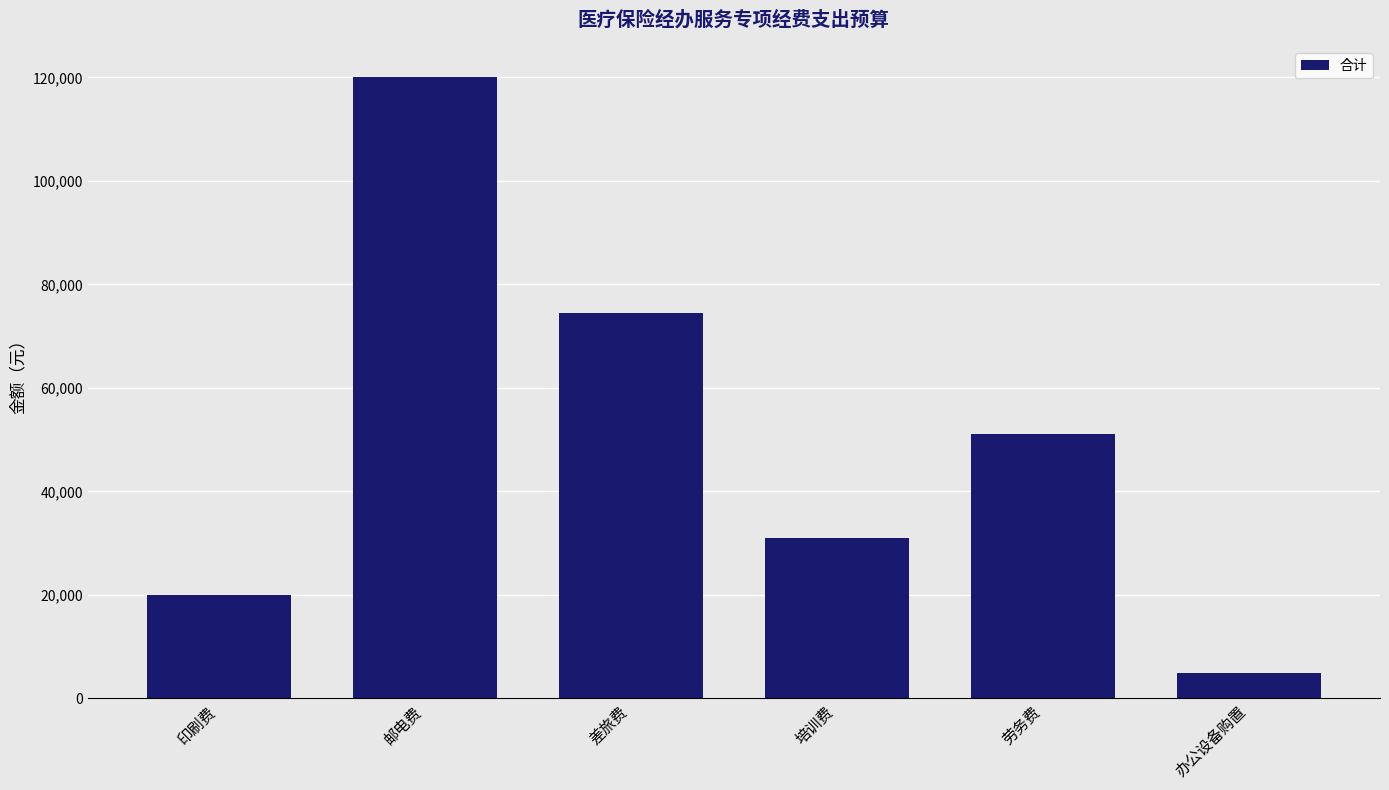

True or false: the data shows 31027.0 at 培训费.

True